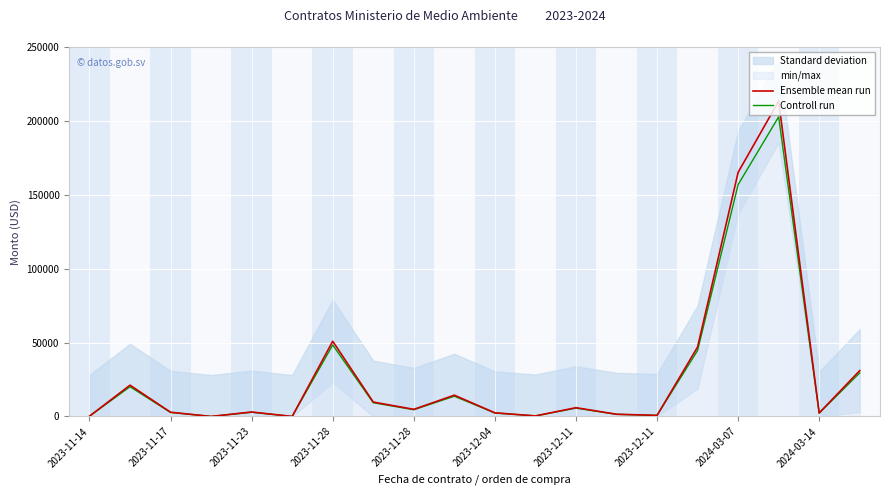

True or false: Controll run and Ensemble mean run cross at least once.

False